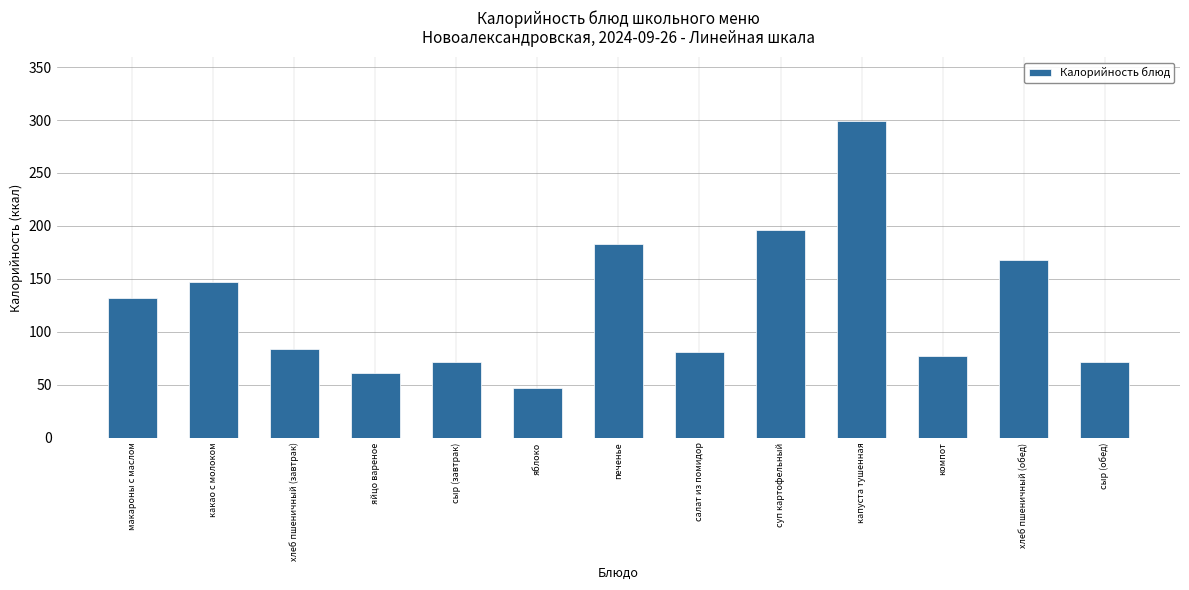

Reading right to left, extract all data points from this chart.

сыр (обед)=71.1	хлеб пшеничный (обед)=168.0	компот=77.4	капуста тушенная=299.5	суп картофельный=196.4	салат из помидор=80.9	печенье=183.0	яблоко=47.0	сыр (завтрак)=71.1	яйцо вареное=61.3	хлеб пшеничный (завтрак)=84.0	какао с молоком=146.8	макароны с маслом=132.0